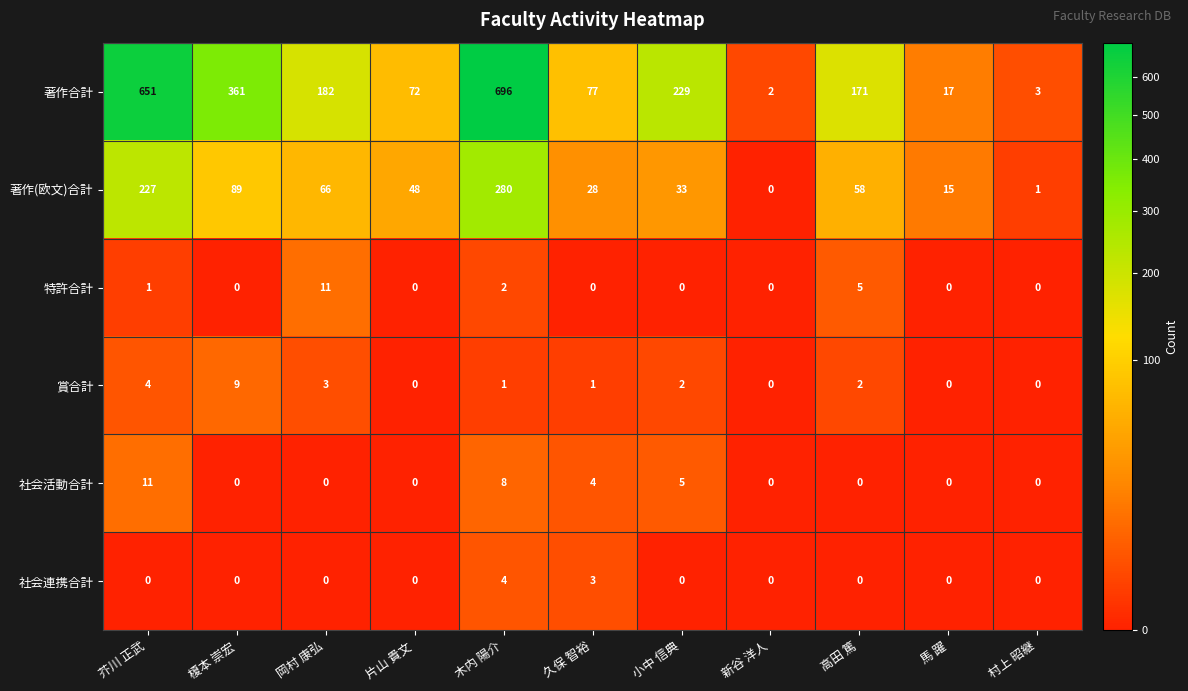

At how many categories does at least one series exceed 49?

8